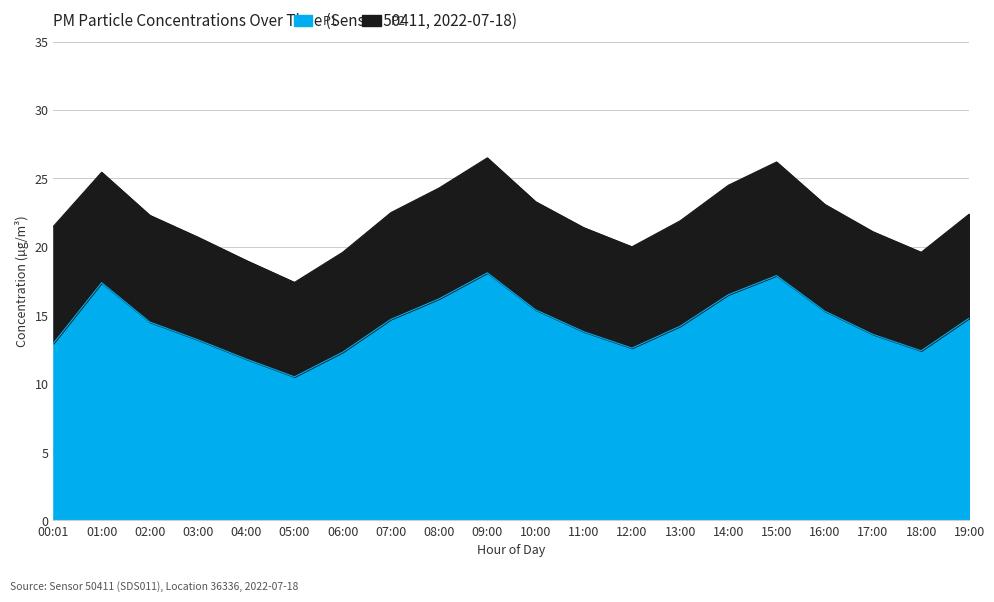

Does the chart display data point markers on the line(s)?

No